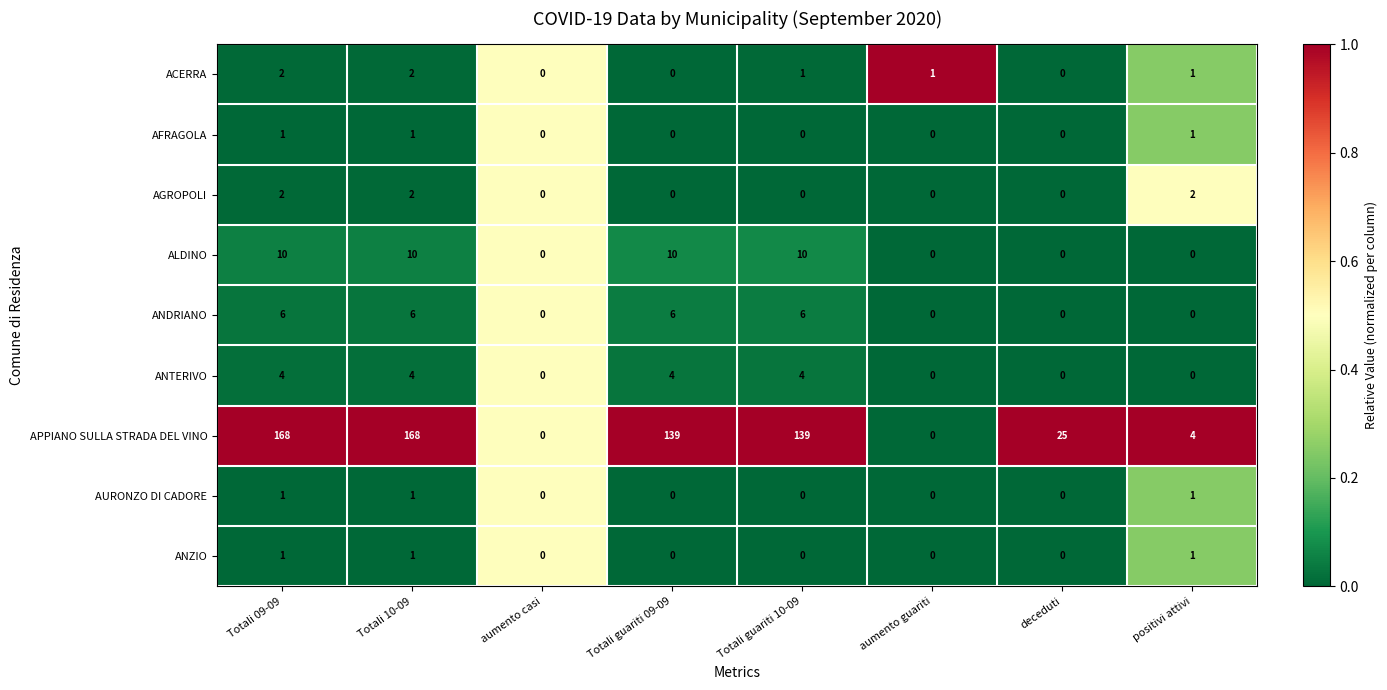

What is the total value across all series at Totali 09-09?

195